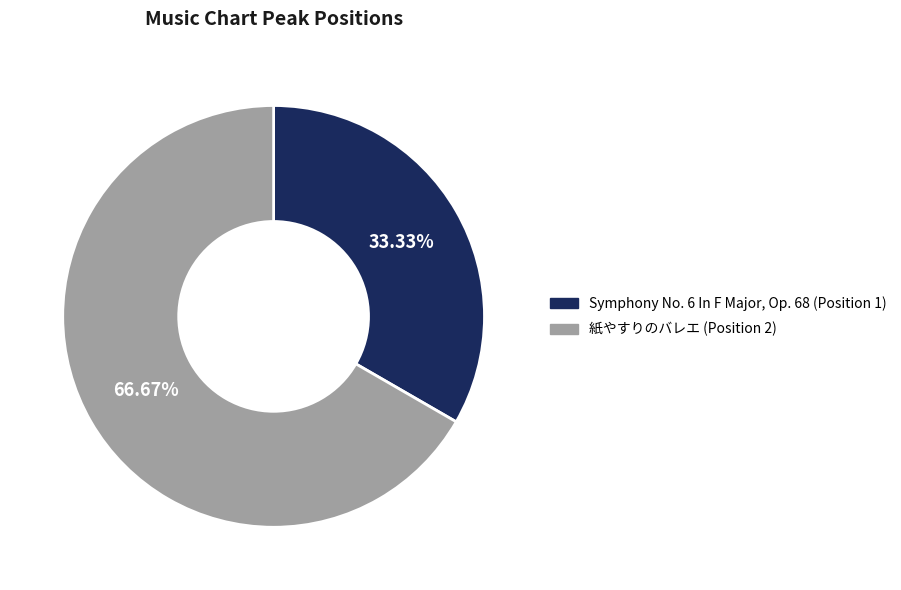

Is it true that 紙やすりのバレエ (Position 2) is 67% of the pie?

True